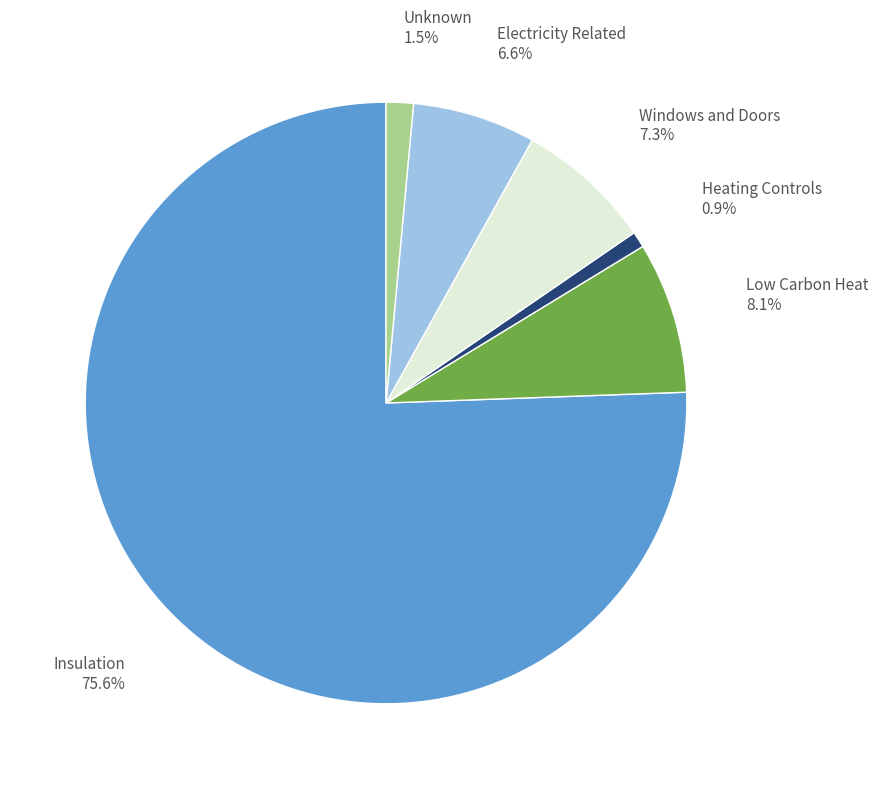

To the nearest percent, what is the combined percentage of Unknown and Heating Controls?

2%